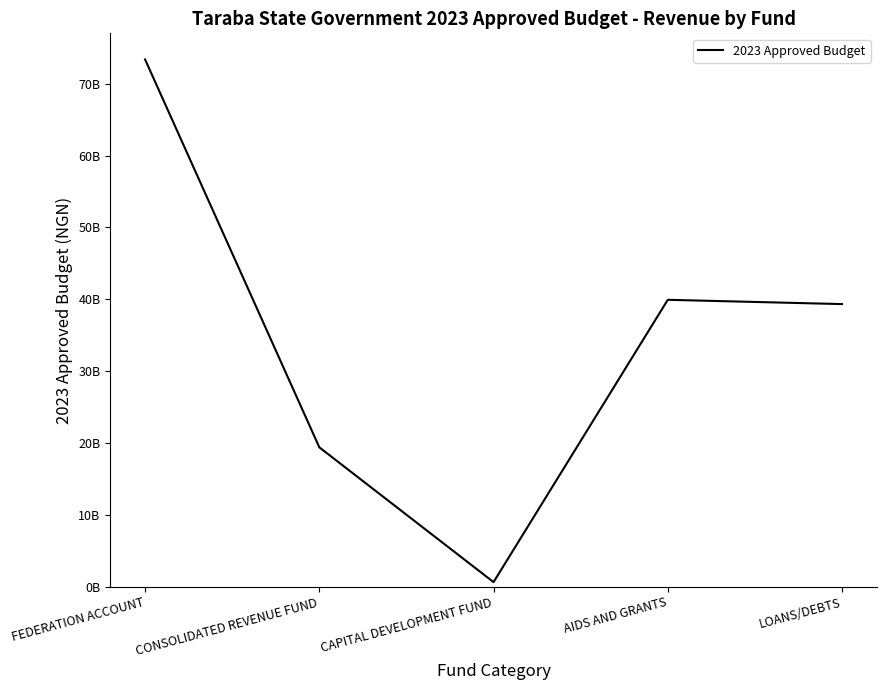

List the labels in order of value, smallest first.

CAPITAL DEVELOPMENT FUND, CONSOLIDATED REVENUE FUND, LOANS/DEBTS, AIDS AND GRANTS, FEDERATION ACCOUNT